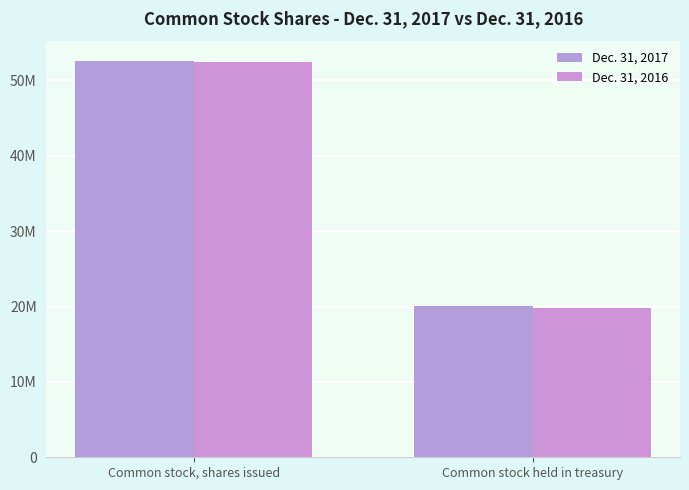

Is it true that Dec. 31, 2016 equals 35009585 at Common stock held in treasury?

False